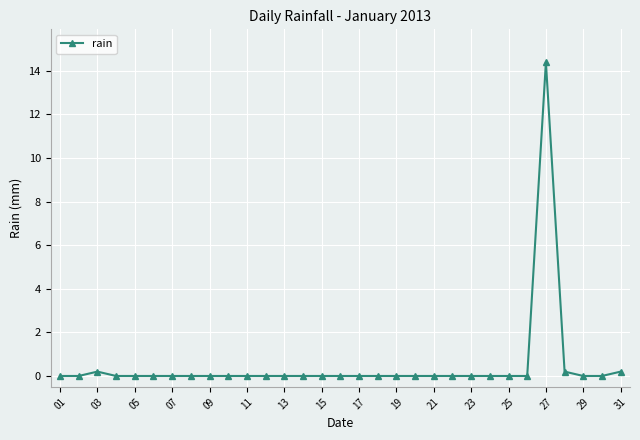

What is the difference between the maximum and minimum values?

14.4